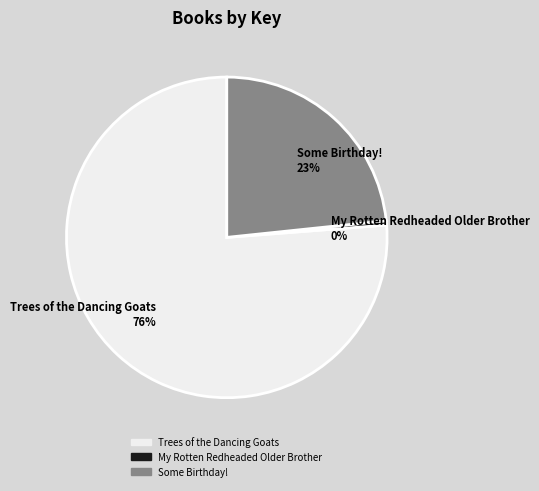

To the nearest percent, what is the average slice percentage?

33%